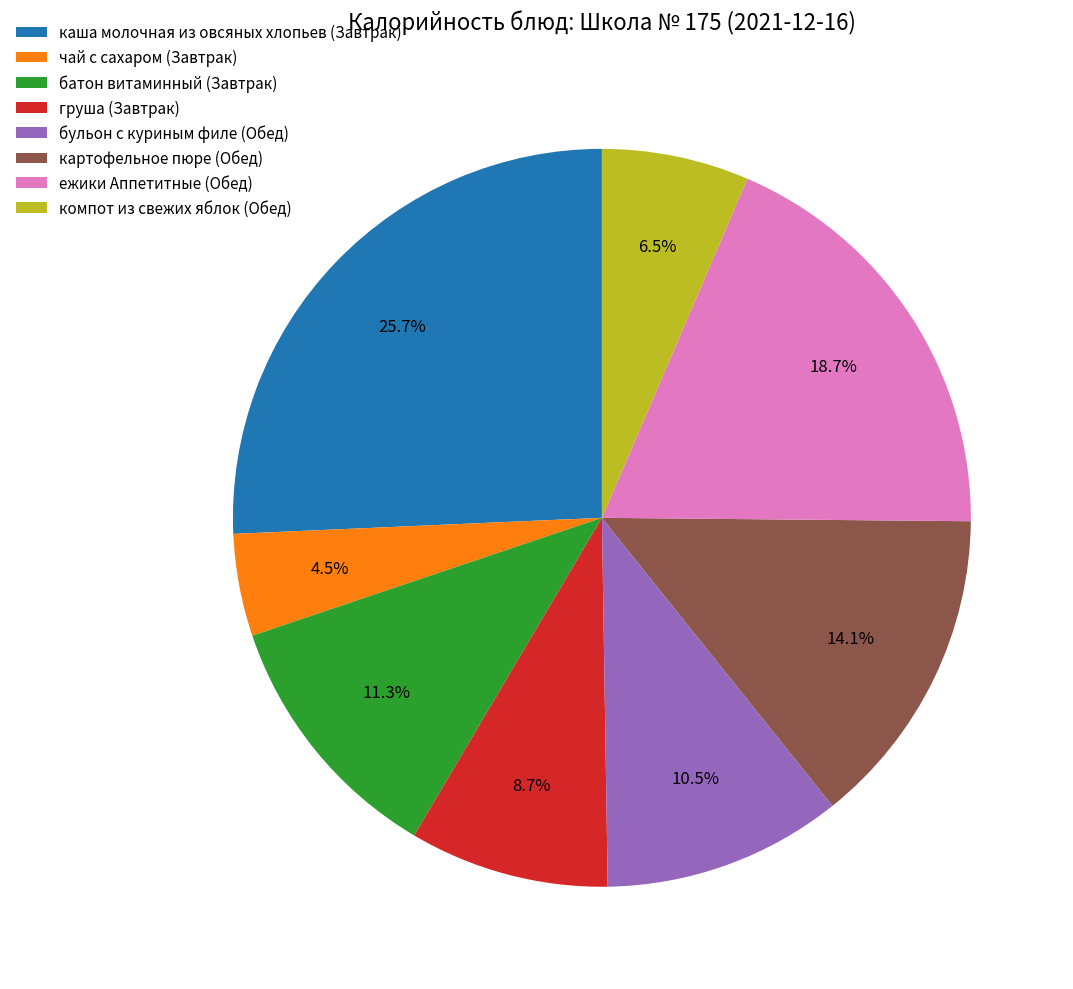

Count the number of slices in the pie.

8